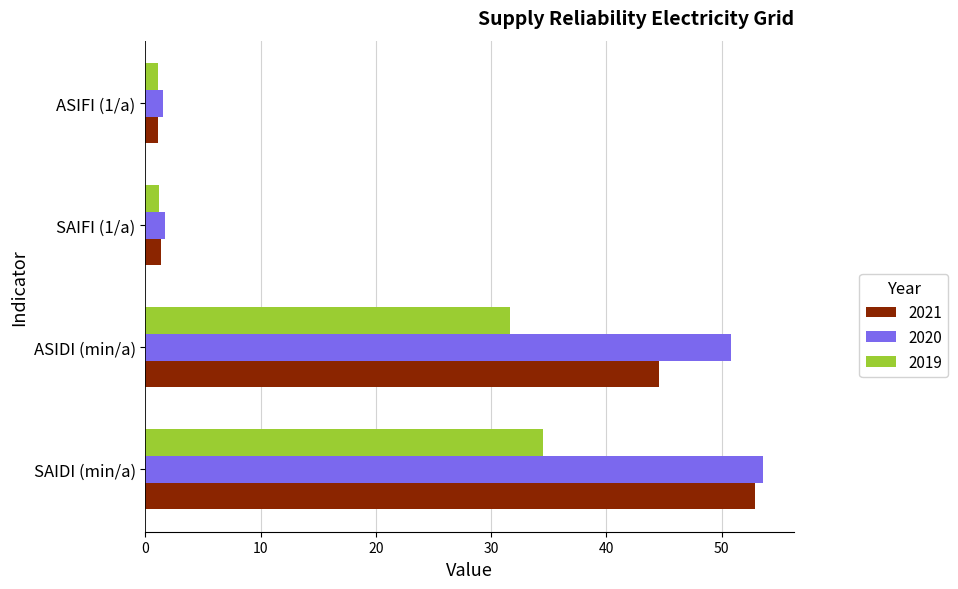

What is the lowest value of the 2020 series?

1.5